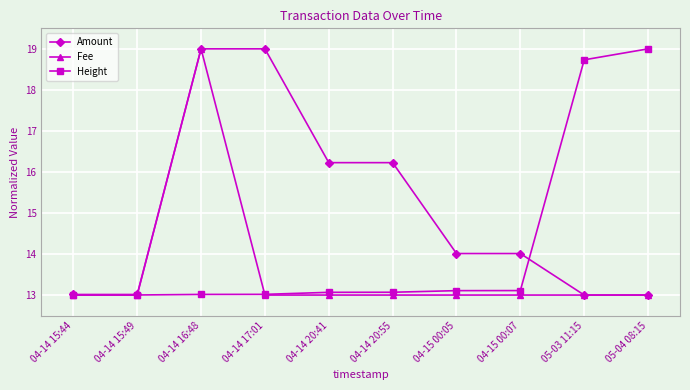

Reading left to right, list all the values displayed in this chart.

Amount: 04-14 15:44=13.0	04-14 15:49=13.0	04-14 16:48=19.0	04-14 17:01=19.0	04-14 20:41=16.2	04-14 20:55=16.2	04-15 00:05=14.0	04-15 00:07=14.0	05-03 11:15=13.0	05-04 08:15=13.0
Fee: 04-14 15:44=13.0	04-14 15:49=13.0	04-14 16:48=19.0	04-14 17:01=13.0	04-14 20:41=13.0	04-14 20:55=13.0	04-15 00:05=13.0	04-15 00:07=13.0	05-03 11:15=13.0	05-04 08:15=13.0
Height: 04-14 15:44=13.0	04-14 15:49=13.0	04-14 16:48=13.0	04-14 17:01=13.0	04-14 20:41=13.1	04-14 20:55=13.1	04-15 00:05=13.1	04-15 00:07=13.1	05-03 11:15=18.7	05-04 08:15=19.0